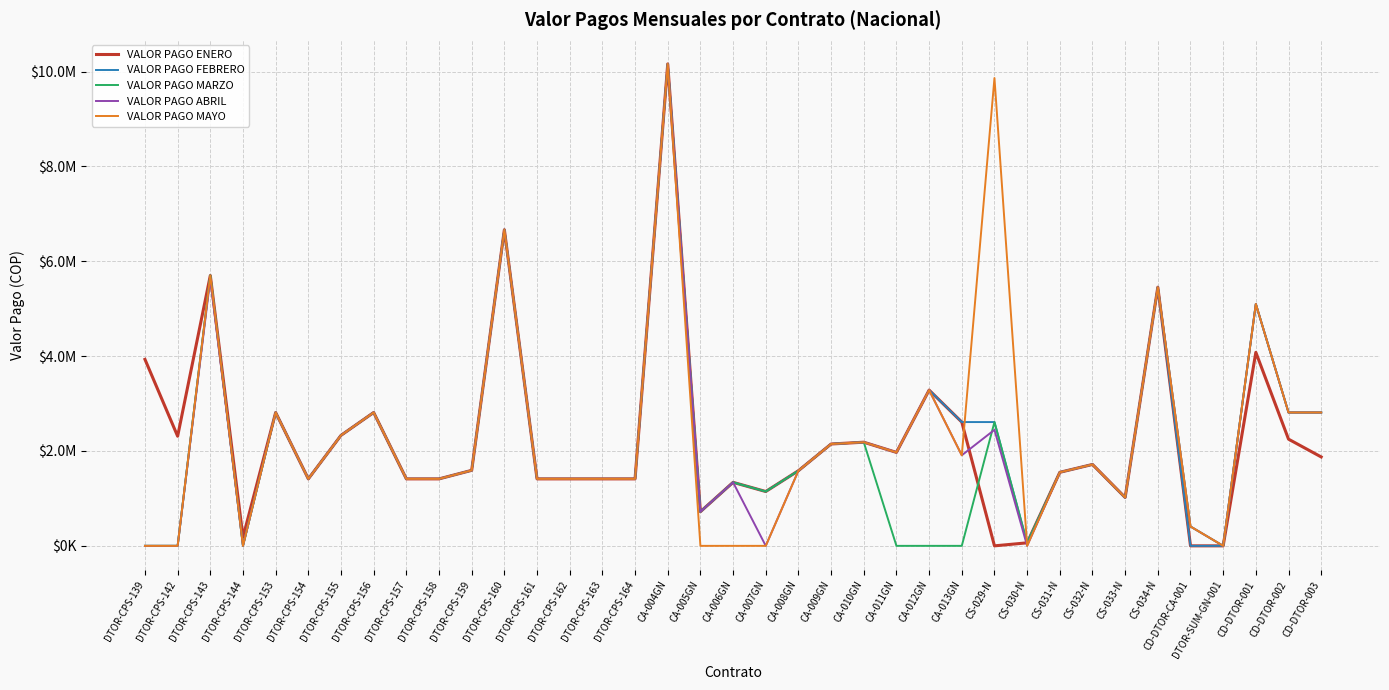

Reading left to right, transcribe all the data shown in this chart.

VALOR PAGO ENERO: DTOR-CPS-139=3931834	DTOR-CPS-142=2311467	DTOR-CPS-143=5700000	DTOR-CPS-144=182030	DTOR-CPS-153=2812000	DTOR-CPS-154=1412000	DTOR-CPS-155=2330000	DTOR-CPS-156=2812000	DTOR-CPS-157=1412000	DTOR-CPS-158=1412000	DTOR-CPS-159=1592000	DTOR-CPS-160=6665000	DTOR-CPS-161=1412000	DTOR-CPS-162=1412000	DTOR-CPS-163=1412000	DTOR-CPS-164=1412000	CA-004GN=10161410	CA-005GN=719986	CA-006GN=1339000	CA-007GN=1145772	CA-008GN=1584454	CA-009GN=2147550	CA-010GN=2185454	CA-011GN=1970449	CA-012GN=3284403	CA-013GN=2610218	CS-029-N=0	CS-030-N=63654	CS-031-N=1550551	CS-032-N=1716155	CS-033-N=1020262	CS-034-N=5453947	CD-DTOR-CA-001=0	DTOR-SUM-GN-001=0	CD-DTOR-001=4080000	CD-DTOR-002=2249600	CD-DTOR-003=1874667
VALOR PAGO FEBRERO: DTOR-CPS-139=0	DTOR-CPS-142=0	DTOR-CPS-143=5700000	DTOR-CPS-144=0	DTOR-CPS-153=2812000	DTOR-CPS-154=1412000	DTOR-CPS-155=2330000	DTOR-CPS-156=2812000	DTOR-CPS-157=1412000	DTOR-CPS-158=1412000	DTOR-CPS-159=1592000	DTOR-CPS-160=6665000	DTOR-CPS-161=1412000	DTOR-CPS-162=1412000	DTOR-CPS-163=1412000	DTOR-CPS-164=1412000	CA-004GN=10161410	CA-005GN=719986	CA-006GN=1339000	CA-007GN=1145772	CA-008GN=1584454	CA-009GN=2147550	CA-010GN=2185454	CA-011GN=1970449	CA-012GN=3284403	CA-013GN=2610218	CS-029-N=2610218	CS-030-N=63654	CS-031-N=1550551	CS-032-N=1716155	CS-033-N=1020262	CS-034-N=5453947	CD-DTOR-CA-001=0	DTOR-SUM-GN-001=0	CD-DTOR-001=5100000	CD-DTOR-002=2812000	CD-DTOR-003=2812000
VALOR PAGO MARZO: DTOR-CPS-139=0	DTOR-CPS-142=0	DTOR-CPS-143=5700000	DTOR-CPS-144=0	DTOR-CPS-153=2812000	DTOR-CPS-154=1412000	DTOR-CPS-155=2330000	DTOR-CPS-156=2812000	DTOR-CPS-157=1412000	DTOR-CPS-158=1412000	DTOR-CPS-159=1592000	DTOR-CPS-160=6665000	DTOR-CPS-161=1412000	DTOR-CPS-162=1412000	DTOR-CPS-163=1412000	DTOR-CPS-164=1412000	CA-004GN=10161410	CA-005GN=719986	CA-006GN=1339000	CA-007GN=1145772	CA-008GN=1584454	CA-009GN=2147550	CA-010GN=2185454	CA-011GN=0	CA-012GN=0	CA-013GN=0	CS-029-N=2610218	CS-030-N=63654	CS-031-N=1550551	CS-032-N=1716155	CS-033-N=1020262	CS-034-N=5453947	CD-DTOR-CA-001=408000	DTOR-SUM-GN-001=0	CD-DTOR-001=5100000	CD-DTOR-002=2812000	CD-DTOR-003=2812000
VALOR PAGO ABRIL: DTOR-CPS-139=0	DTOR-CPS-142=0	DTOR-CPS-143=5631800	DTOR-CPS-144=0	DTOR-CPS-153=2812000	DTOR-CPS-154=1412000	DTOR-CPS-155=2330000	DTOR-CPS-156=2812000	DTOR-CPS-157=1412000	DTOR-CPS-158=1412000	DTOR-CPS-159=1592000	DTOR-CPS-160=6665000	DTOR-CPS-161=1412000	DTOR-CPS-162=1412000	DTOR-CPS-163=1412000	DTOR-CPS-164=1412000	CA-004GN=10161410	CA-005GN=719986	CA-006GN=1339000	CA-007GN=0	CA-008GN=1584454	CA-009GN=2147550	CA-010GN=2185454	CA-011GN=1970449	CA-012GN=3284403	CA-013GN=1909620	CS-029-N=2446307	CS-030-N=0	CS-031-N=1550551	CS-032-N=1716155	CS-033-N=1020262	CS-034-N=5453947	CD-DTOR-CA-001=408000	DTOR-SUM-GN-001=0	CD-DTOR-001=5100000	CD-DTOR-002=2812000	CD-DTOR-003=2812000
VALOR PAGO MAYO: DTOR-CPS-139=0	DTOR-CPS-142=0	DTOR-CPS-143=5700000	DTOR-CPS-144=0	DTOR-CPS-153=2812000	DTOR-CPS-154=1412000	DTOR-CPS-155=2330000	DTOR-CPS-156=2812000	DTOR-CPS-157=1412000	DTOR-CPS-158=1412000	DTOR-CPS-159=1592000	DTOR-CPS-160=6665000	DTOR-CPS-161=1412000	DTOR-CPS-162=1412000	DTOR-CPS-163=1412000	DTOR-CPS-164=1412000	CA-004GN=10161410	CA-005GN=0	CA-006GN=0	CA-007GN=0	CA-008GN=1584454	CA-009GN=2147550	CA-010GN=2185454	CA-011GN=1970449	CA-012GN=3284403	CA-013GN=1909620	CS-029-N=9863920	CS-030-N=0	CS-031-N=1550551	CS-032-N=1716155	CS-033-N=1020262	CS-034-N=5453947	CD-DTOR-CA-001=408000	DTOR-SUM-GN-001=0	CD-DTOR-001=5100000	CD-DTOR-002=2812000	CD-DTOR-003=2812000